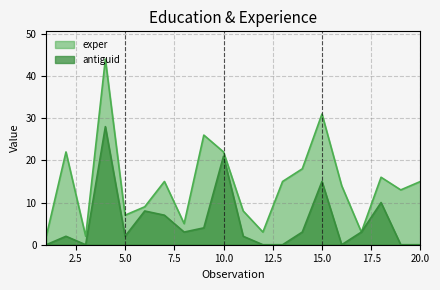

True or false: exper and antiguid cross at least once.

False